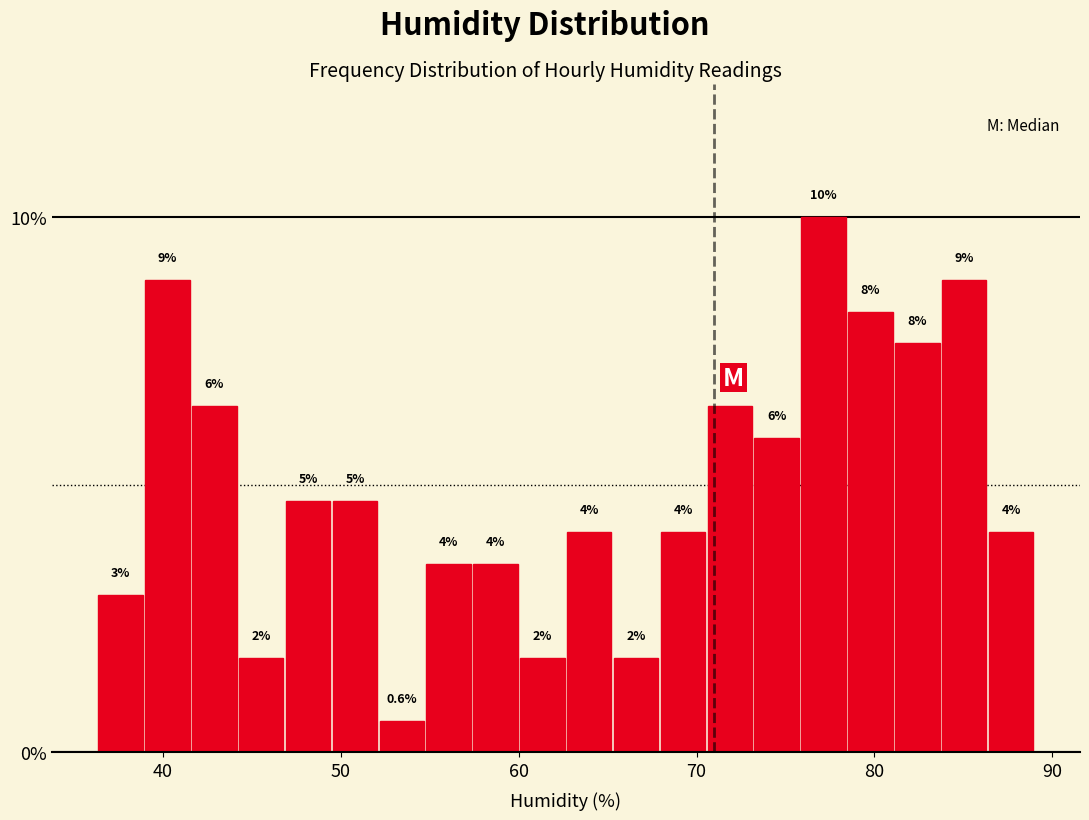

Around what value on the x-axis is the tallest bar? Give the approximate position of its centre, as read against the axis.

77